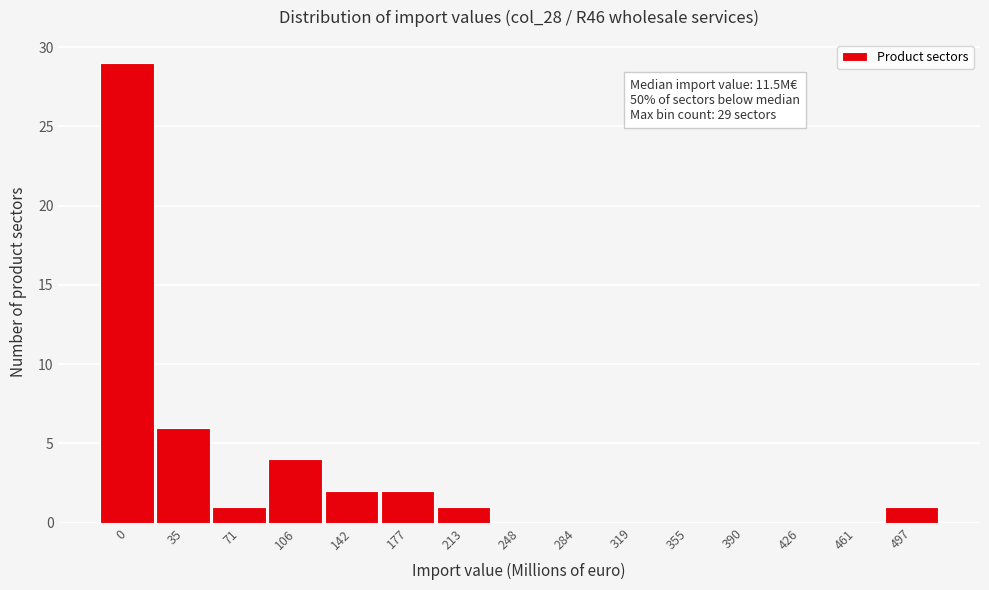

Reading left to right, list all the values displayed in this chart.

0=29	35=6	71=1	106=4	142=2	177=2	213=1	248=0	284=0	319=0	355=0	390=0	426=0	461=0	497=1